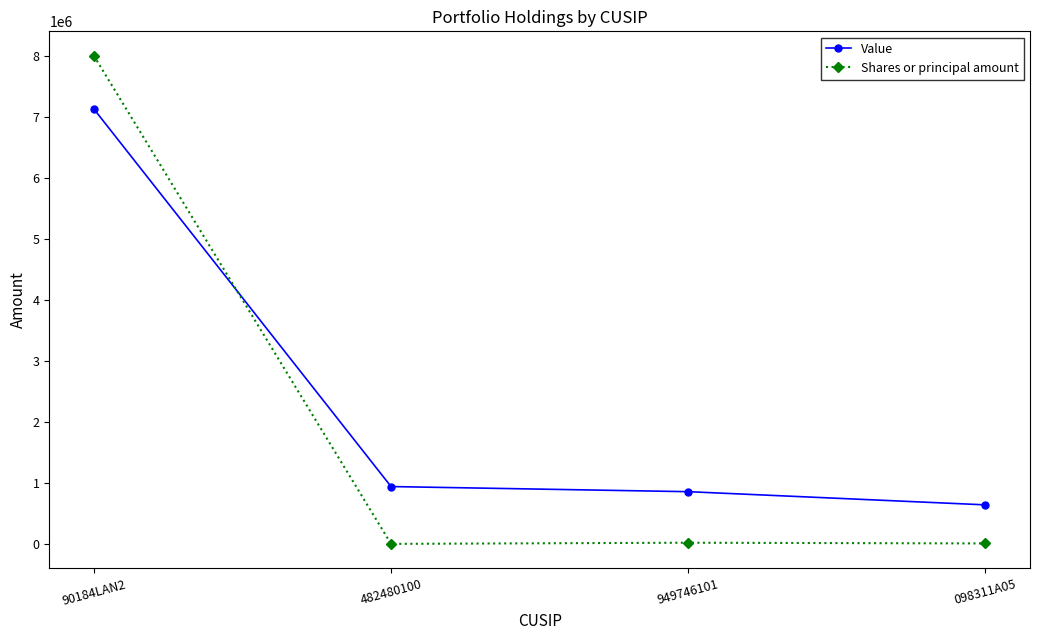

Which series ends up on top after the final intersection of Shares or principal amount and Value?

Value